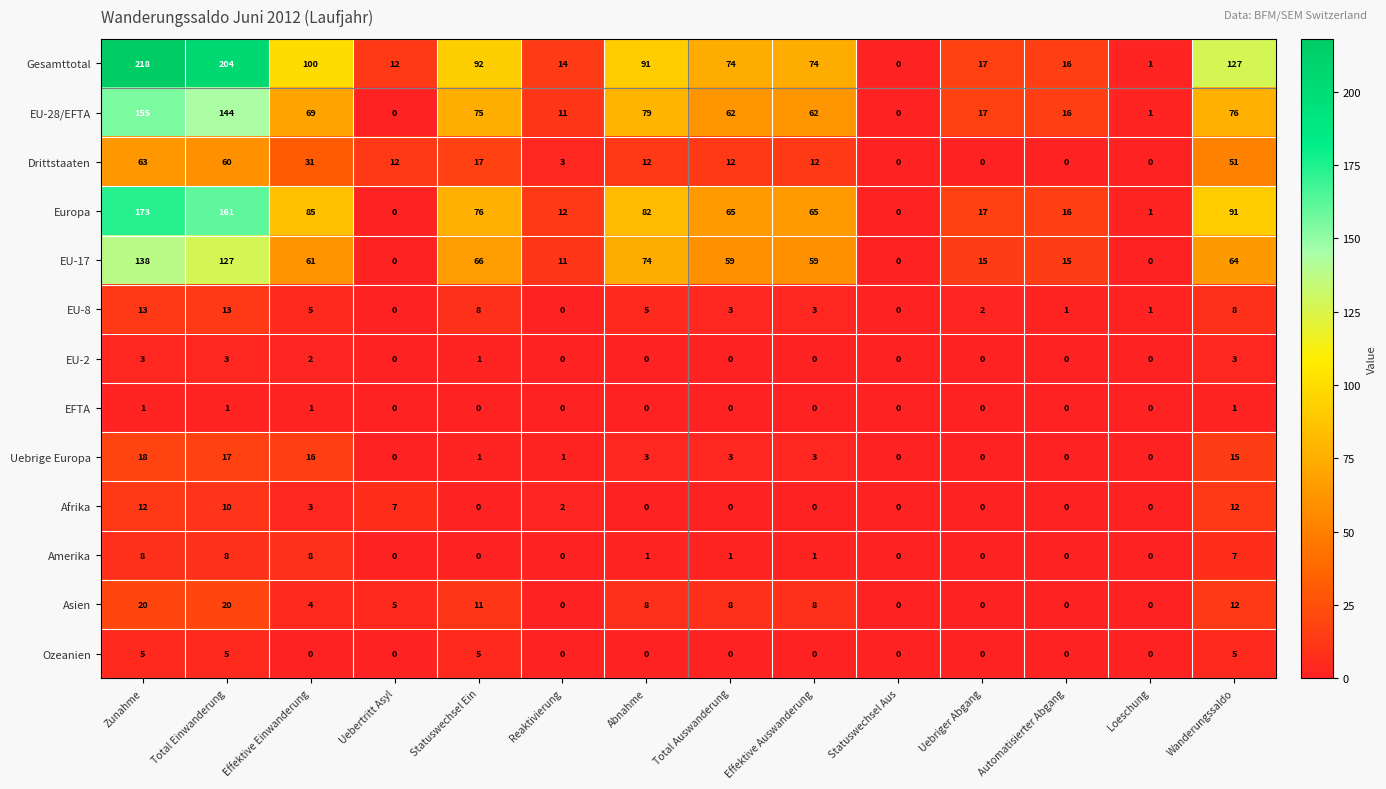

How many data points does each series have?

14